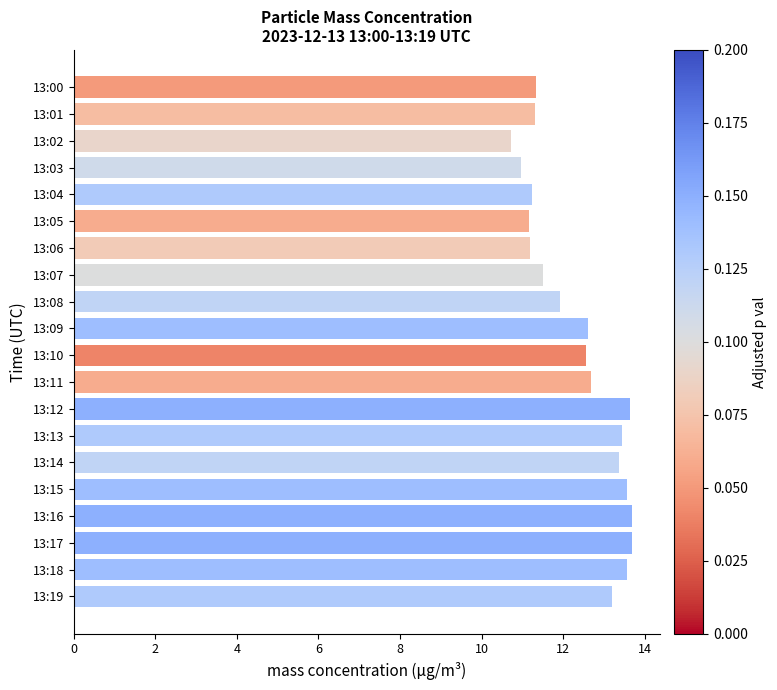

What is the change in value from 13:06 to 13:16?

+2.5